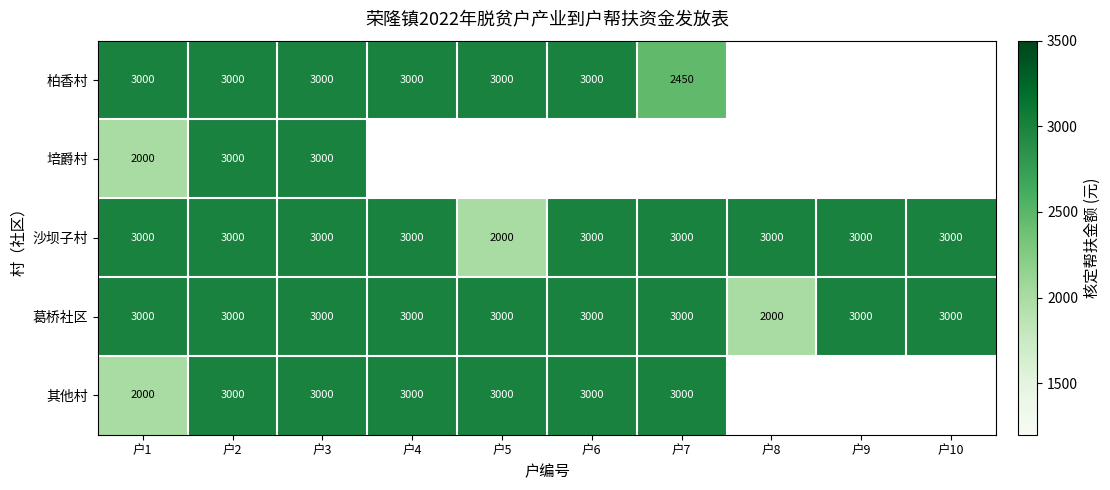

True or false: 柏香村 has a value of 5153 at 户5.

False